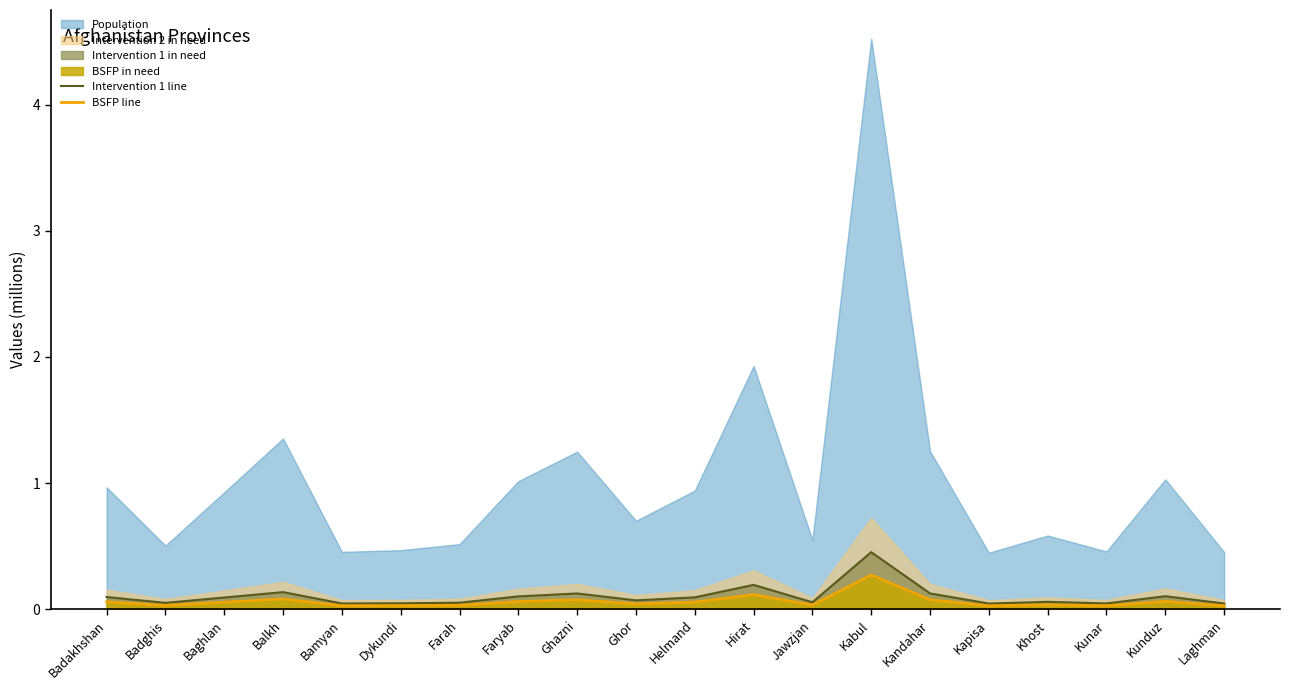

True or false: Intervention 1 line has a value of 0.1 at Kabul.

False